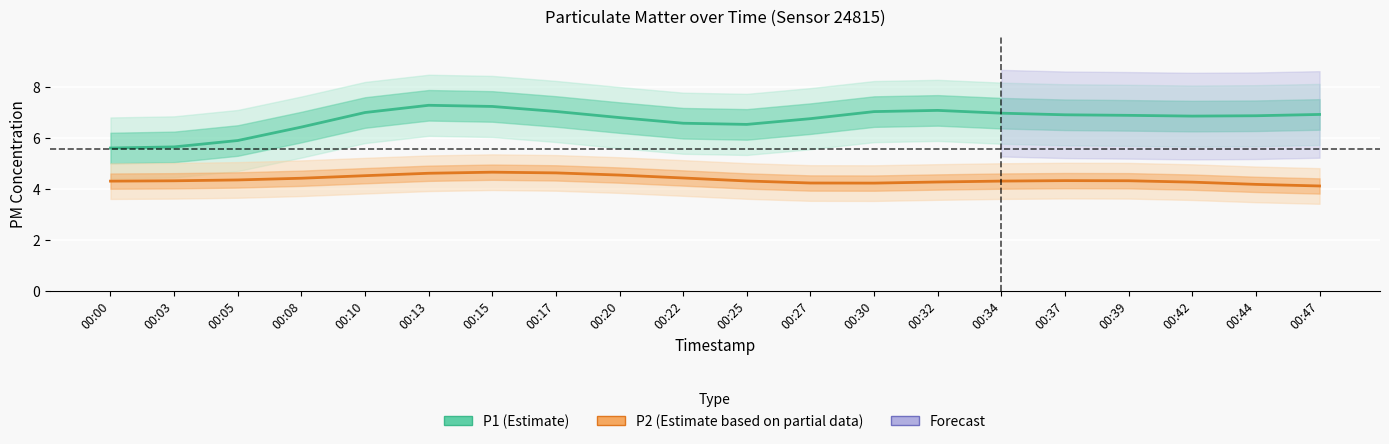

How many values in the P1 (Estimate) series are below 6?

3